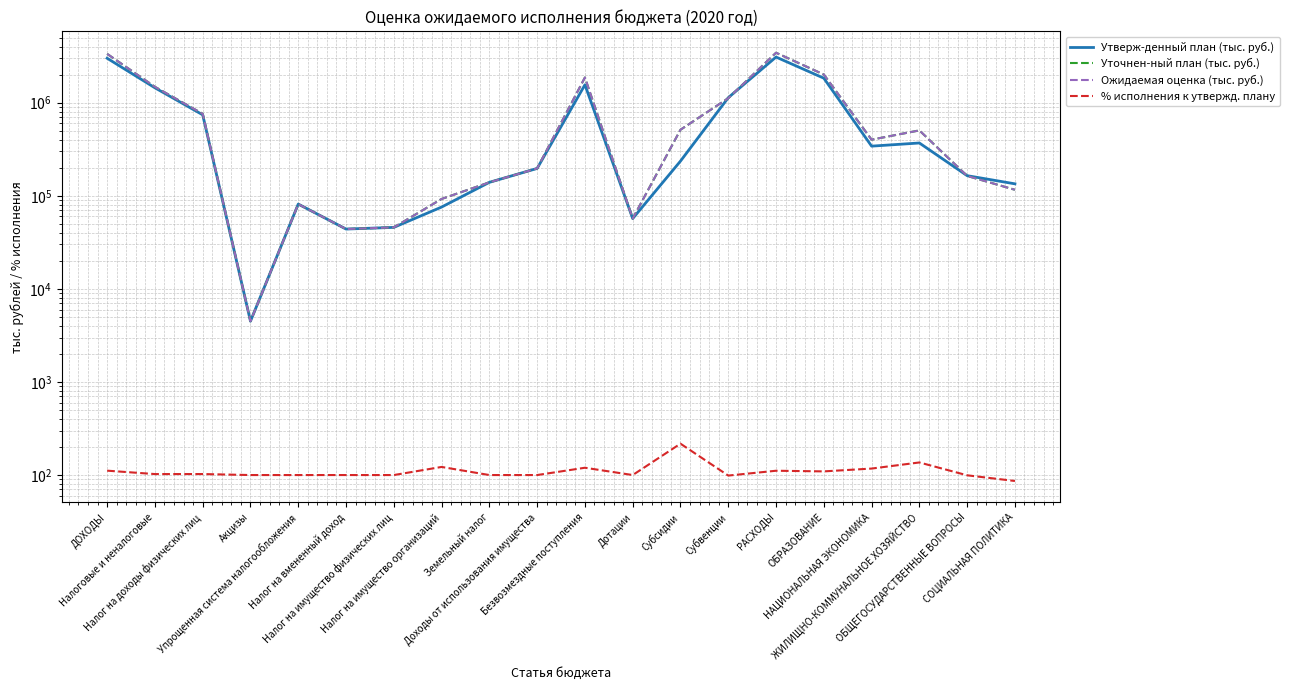

Is it true that Утверж-денный план (тыс. руб.) equals 73685.7 at Земельный налог?

False